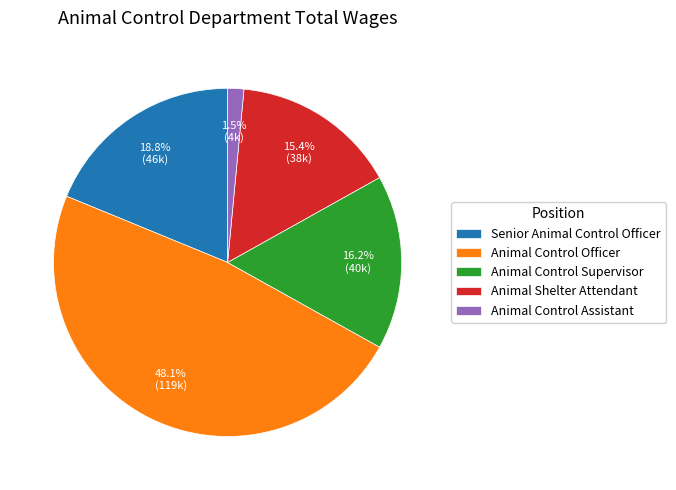

To the nearest percent, what is the combined percentage of Animal Shelter Attendant and Senior Animal Control Officer?

34%